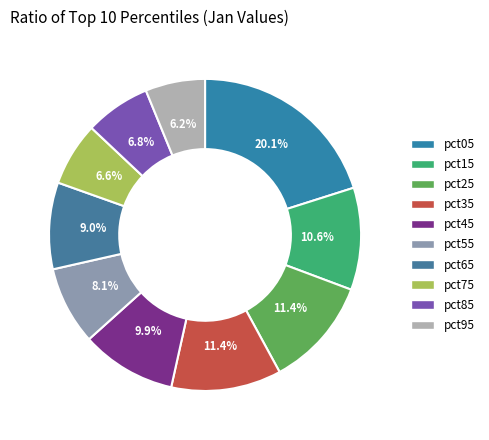

What percentage is NOT represented by pct55?

91.9%